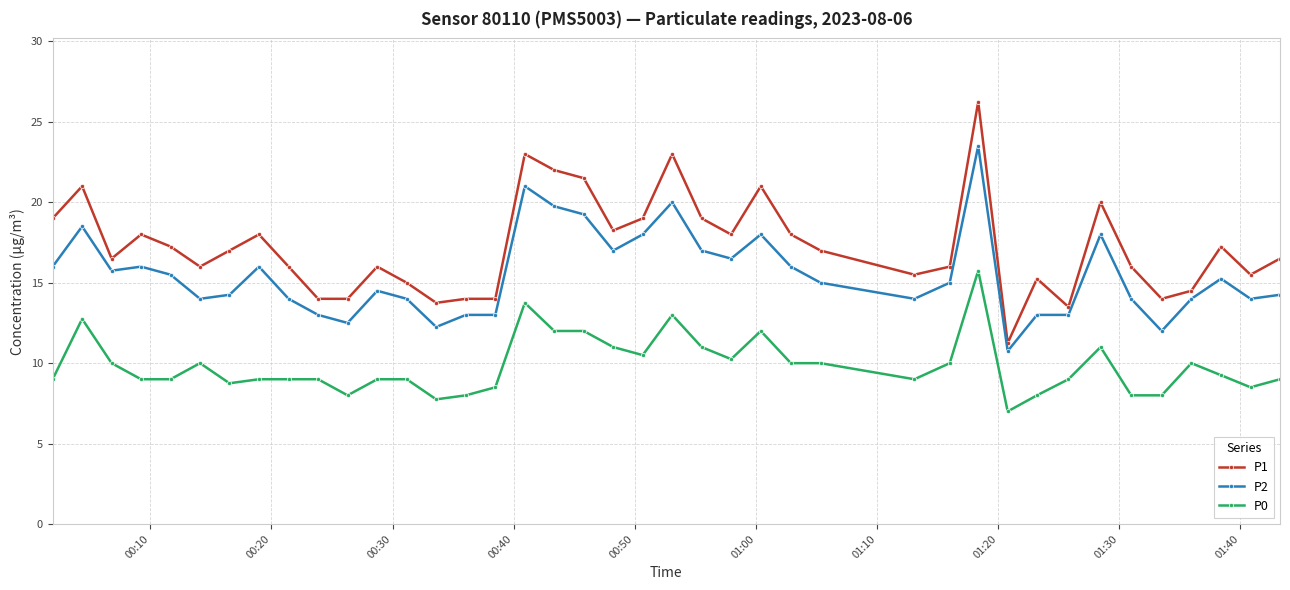

Rank the series by their average value, from lowest to highest.

P0, P2, P1